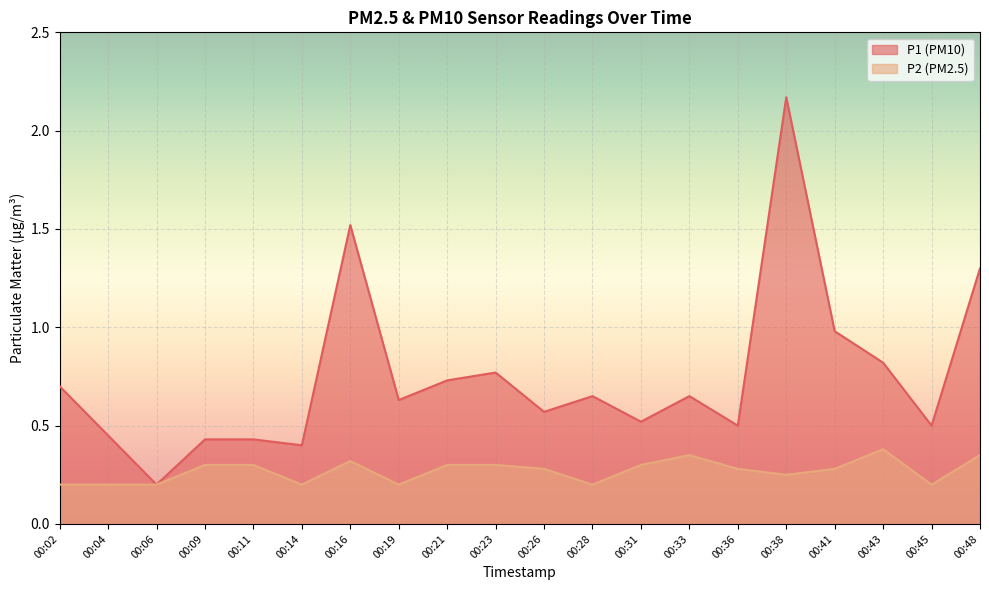

Does the chart display data point markers on the line(s)?

No